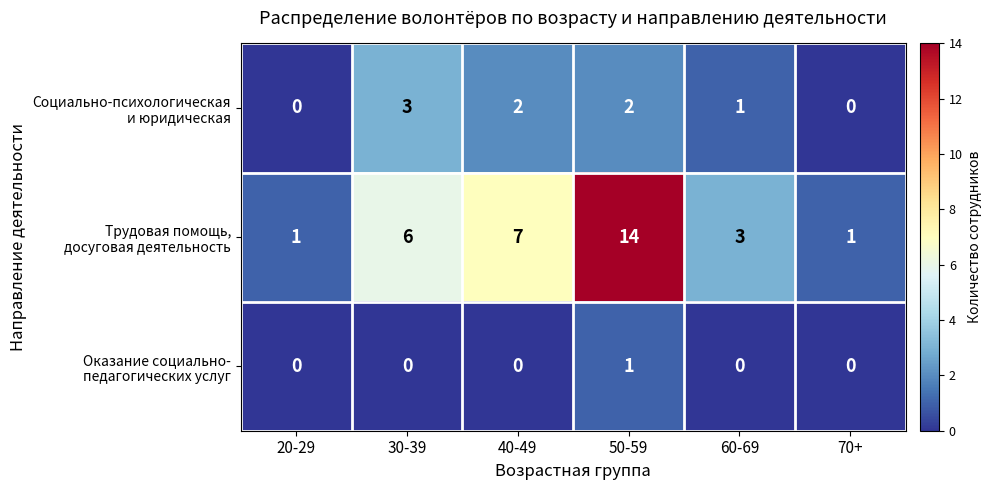

At which category is the sum across all series the highest?

50-59